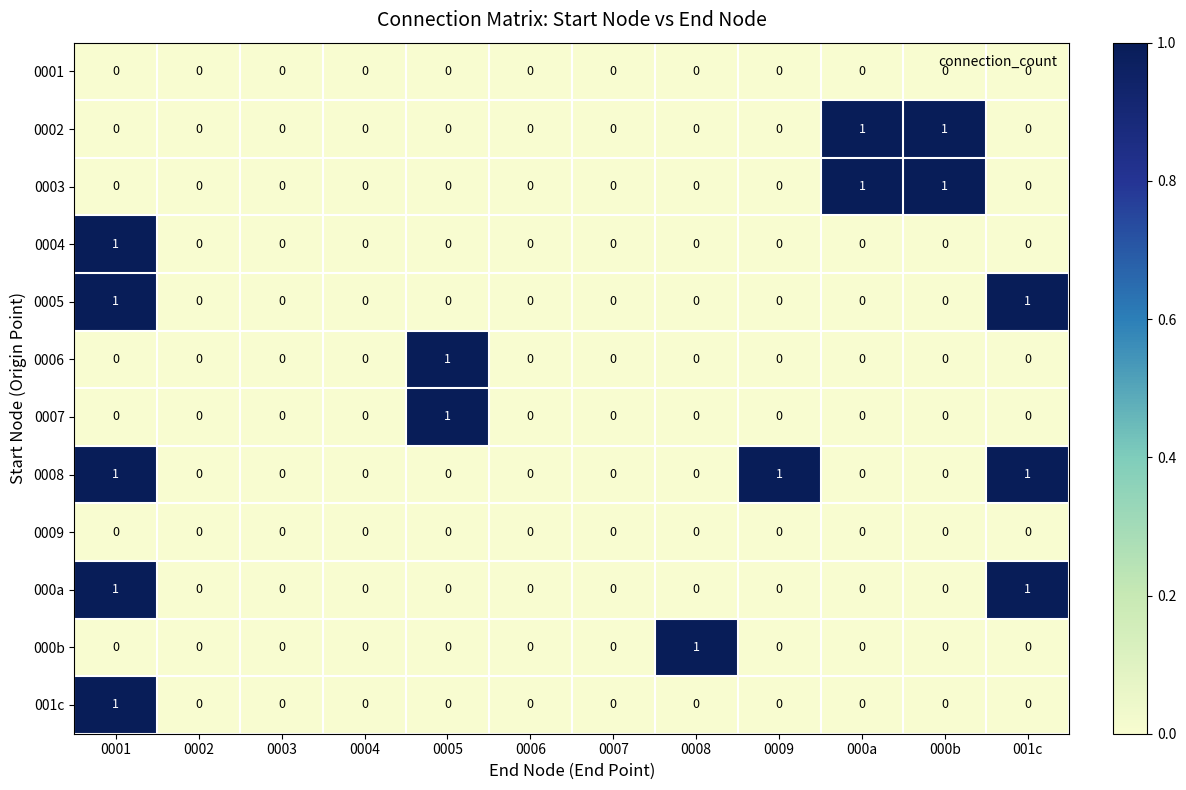

How many categories are shown in the chart?

12